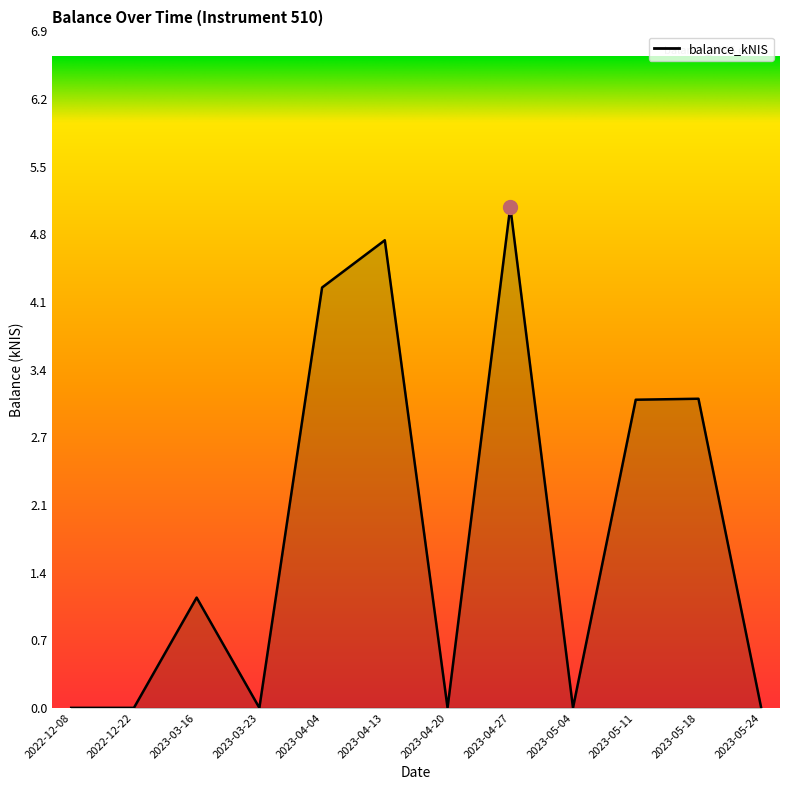

What position from the left is 2023-04-04?

5